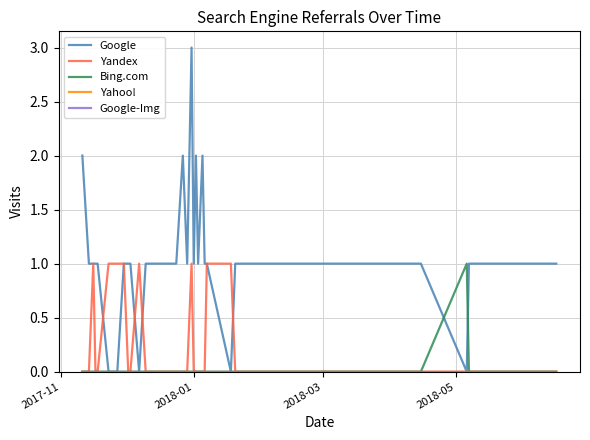

What is the maximum value shown in the chart?

3